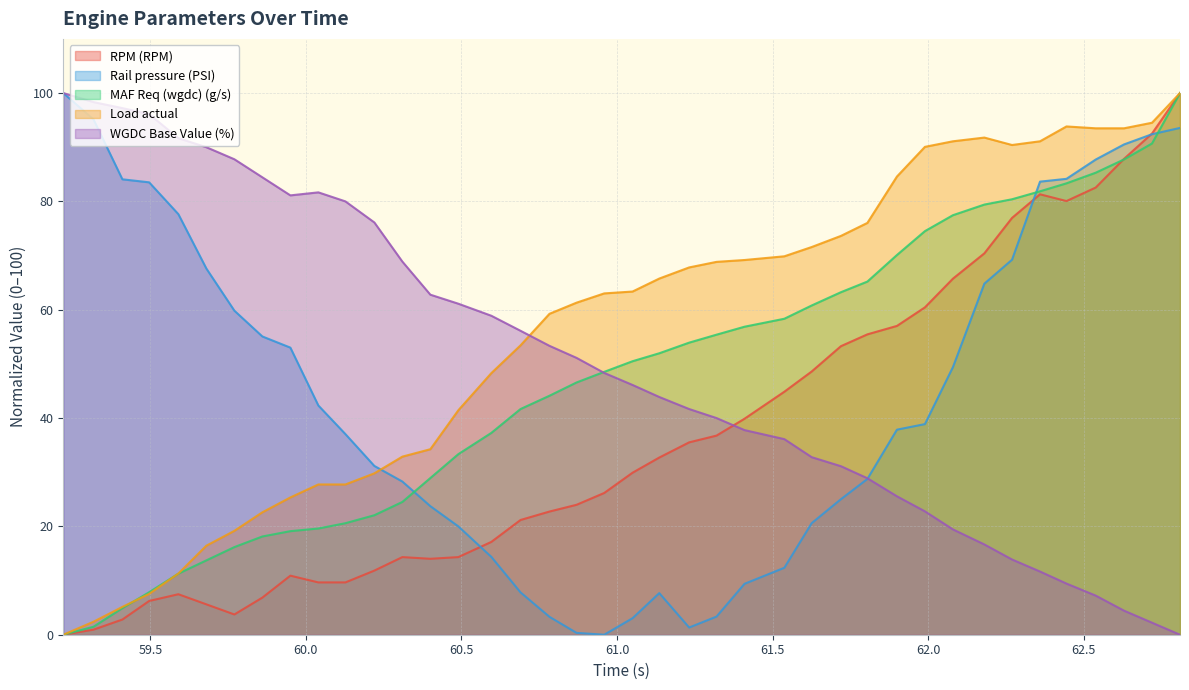

How many values in the Rail pressure (PSI) series are below 38?

20